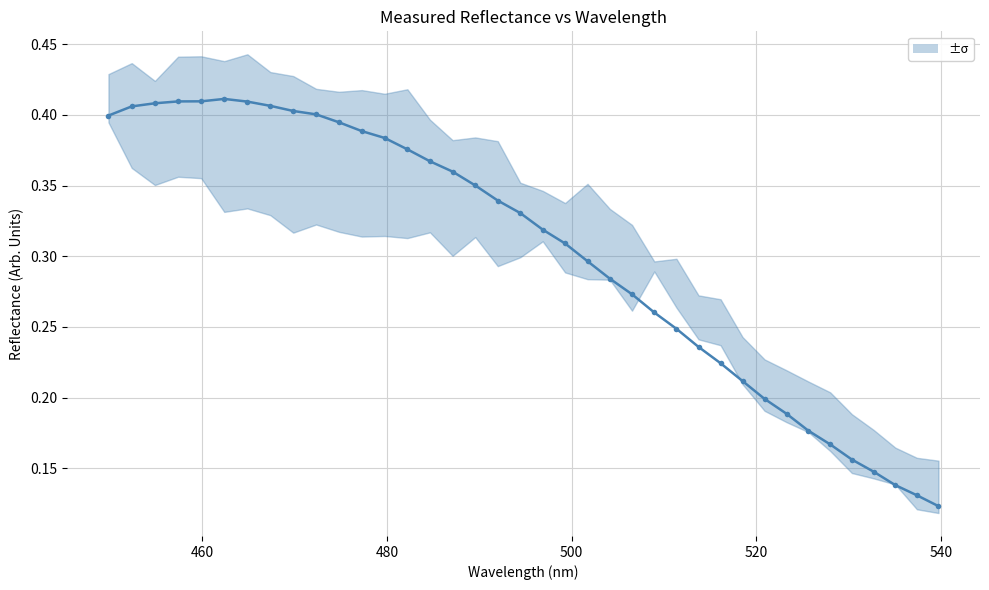

True or false: the data has more than 0 interior local peaks.

True